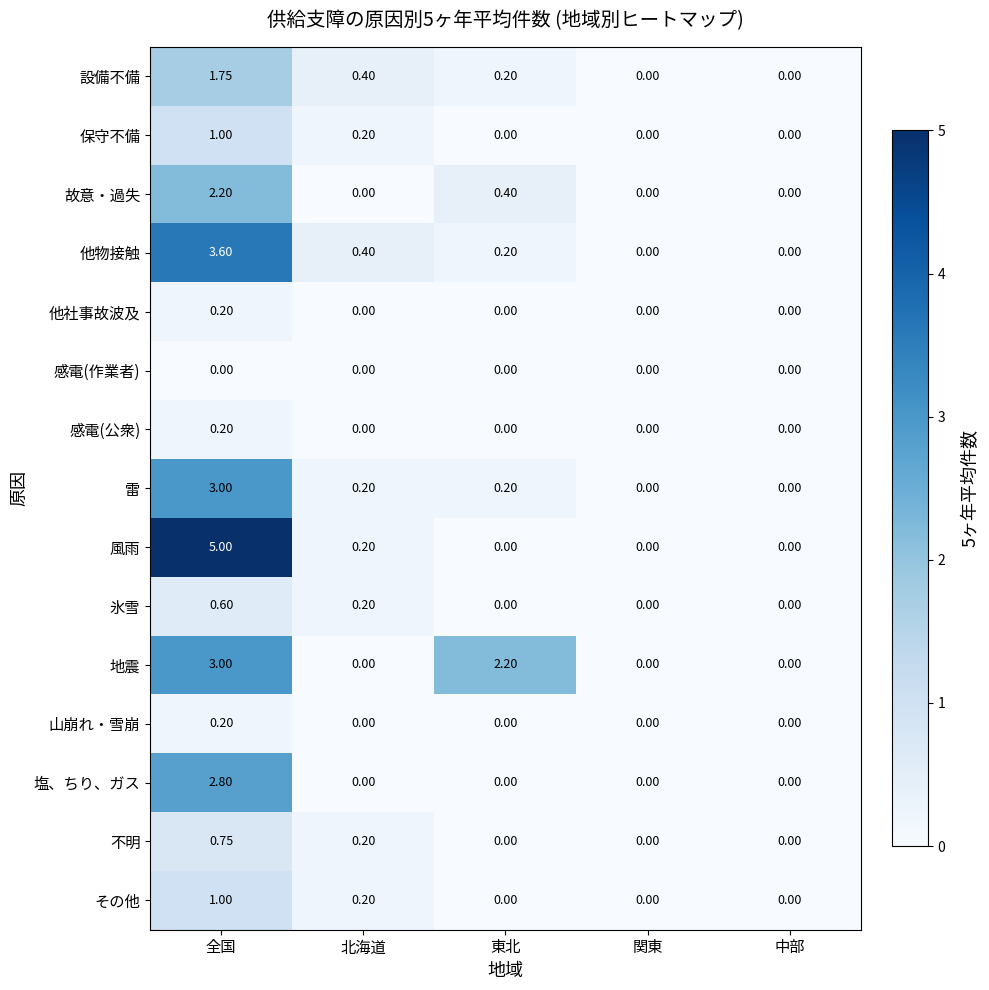

At which label does 塩、ちり、ガス reach its peak?

全国